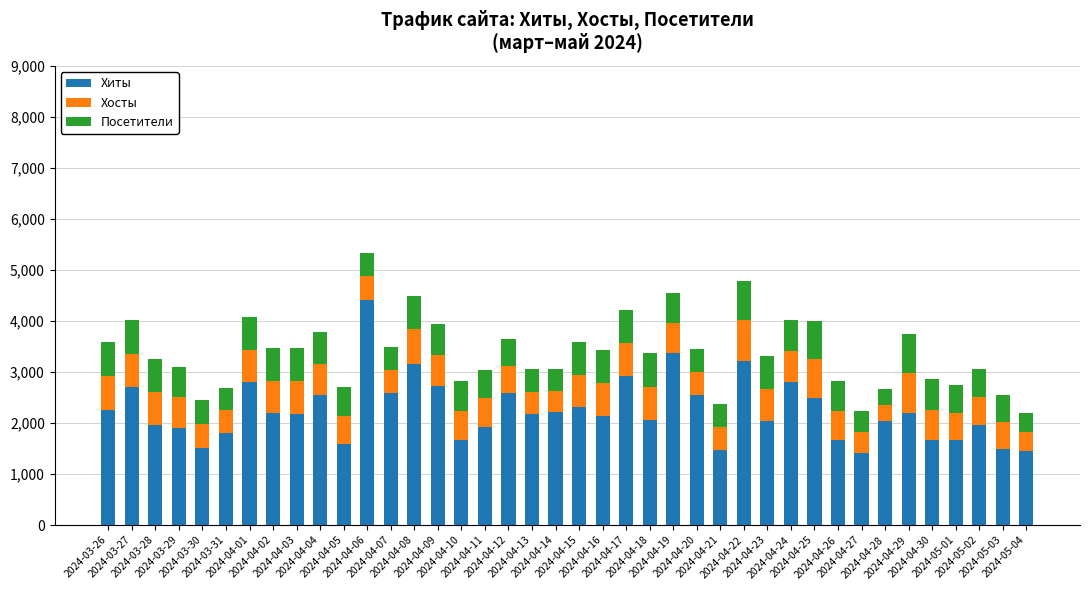

What is the lowest value of the Хиты series?

1415